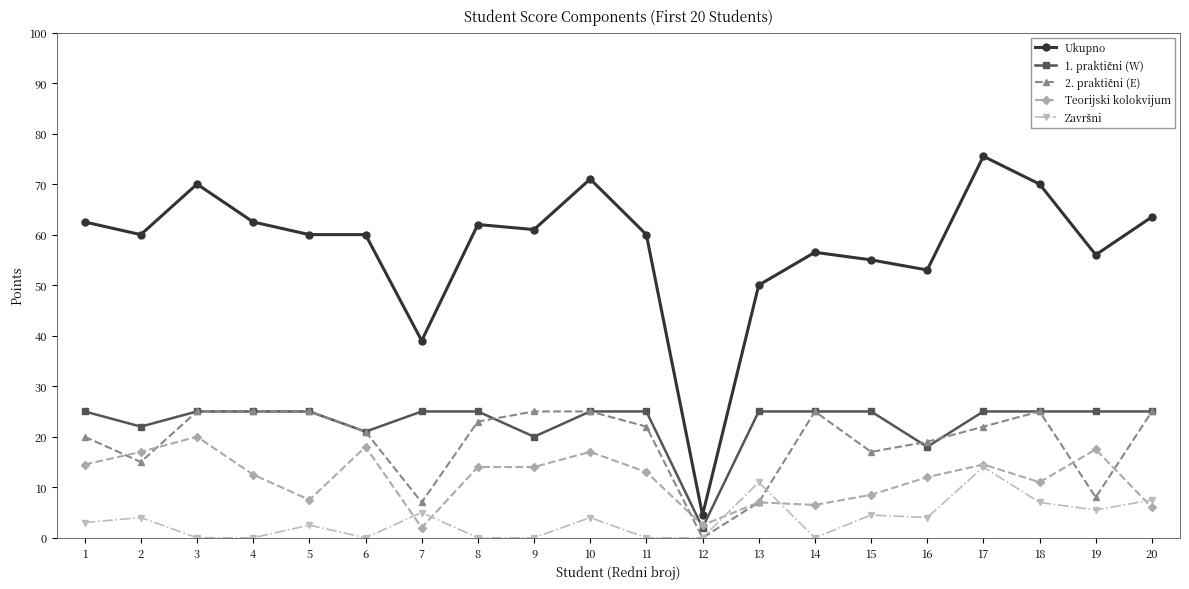

Between 12 and 14, which series saw the biggest shift?

Ukupno